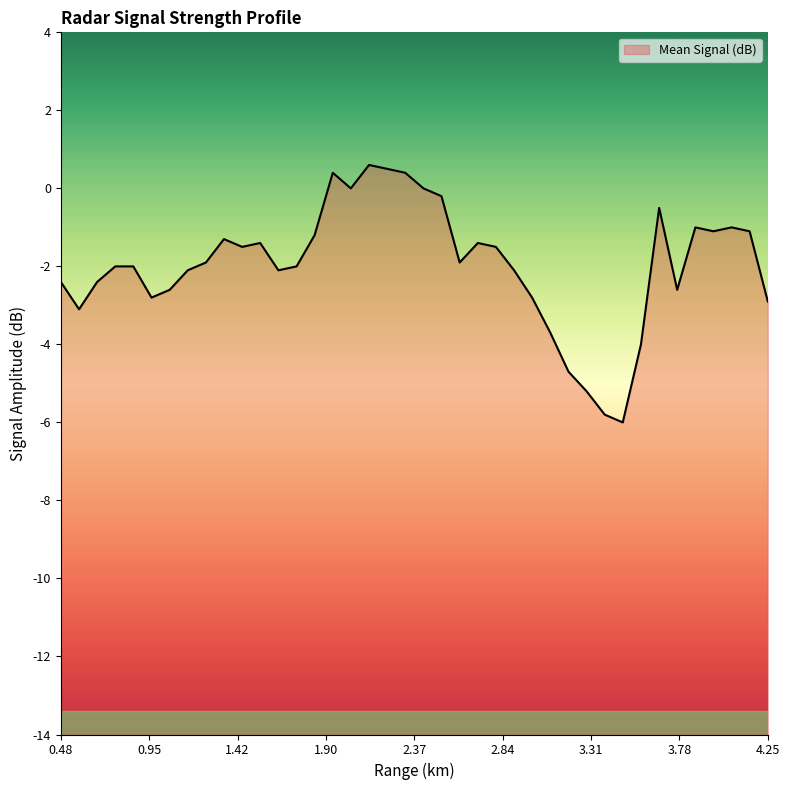

What is the label of the 3rd point from the left?

0.676